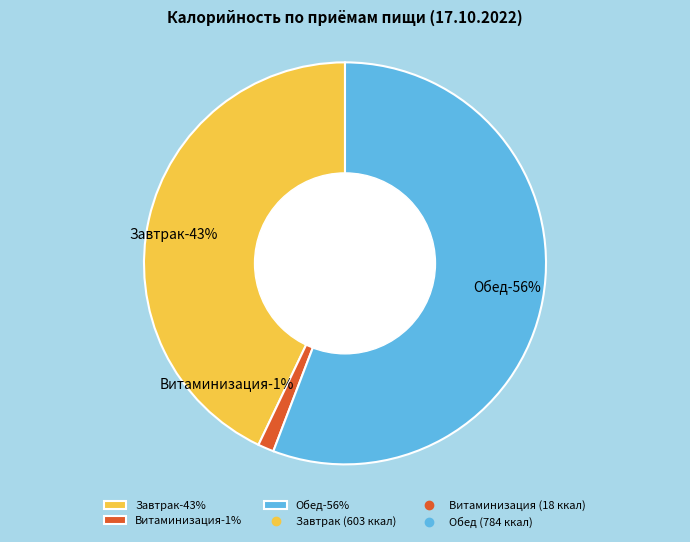

Between Завтрак and Витаминизация, which is larger?

Завтрак